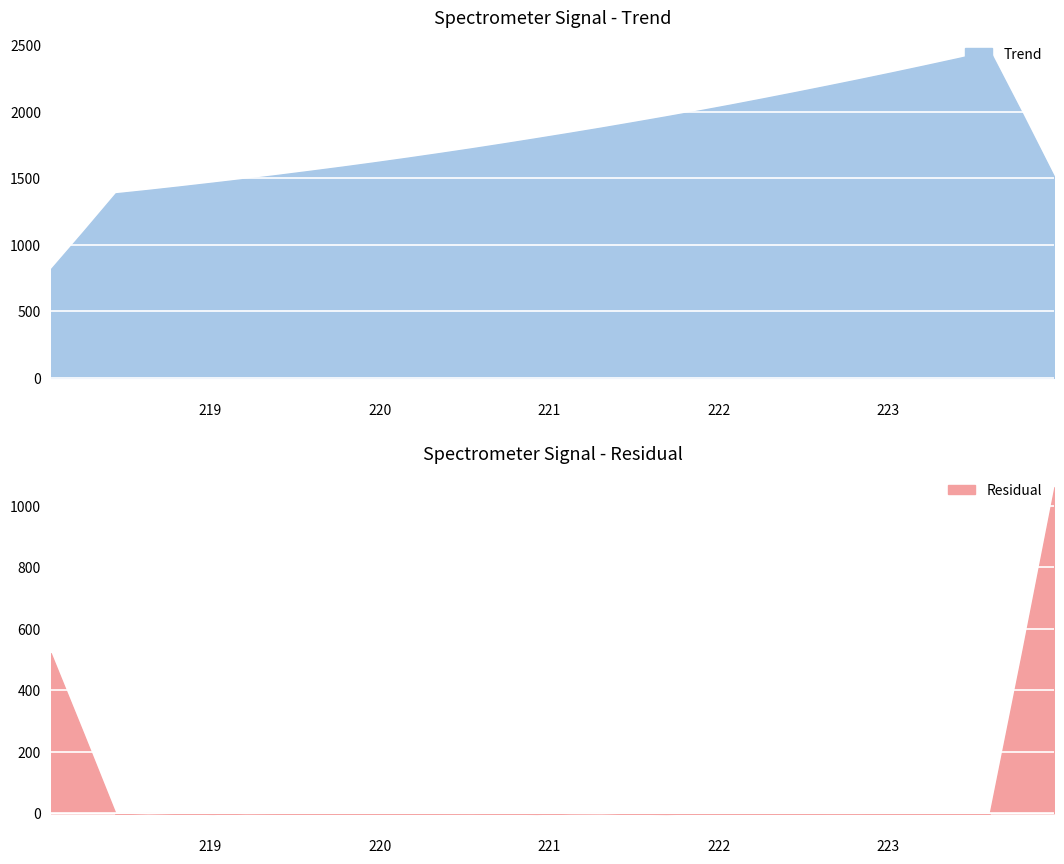

What is the highest value of the Trend series?

2457.0